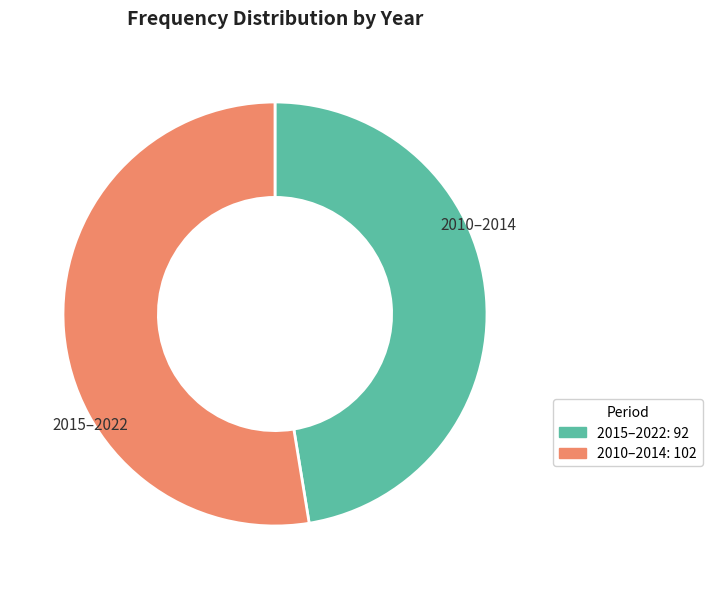

Is it true that 2017 is 1% of the pie?

False